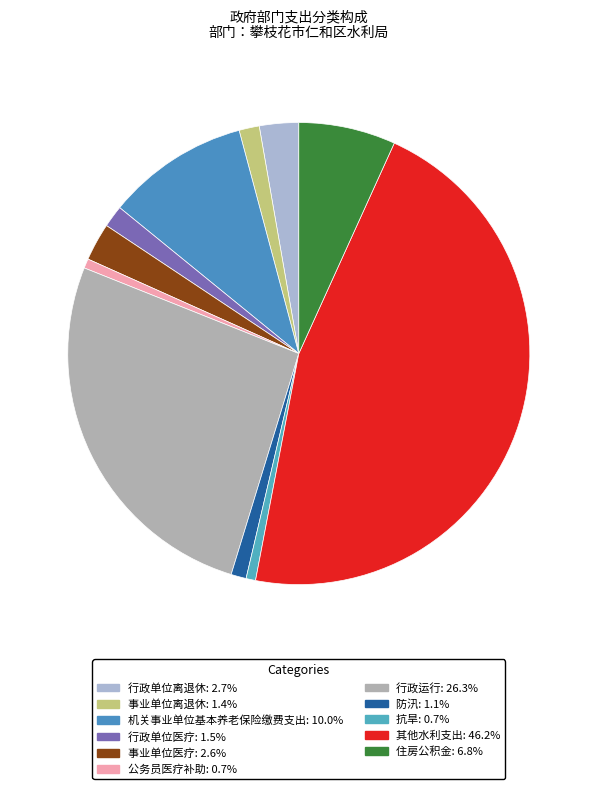

Rank the categories by value from highest to lowest.

其他水利支出, 行政运行, 机关事业单位基本养老保险缴费支出, 住房公积金, 行政单位离退休, 事业单位医疗, 行政单位医疗, 事业单位离退休, 防汛, 抗旱, 公务员医疗补助